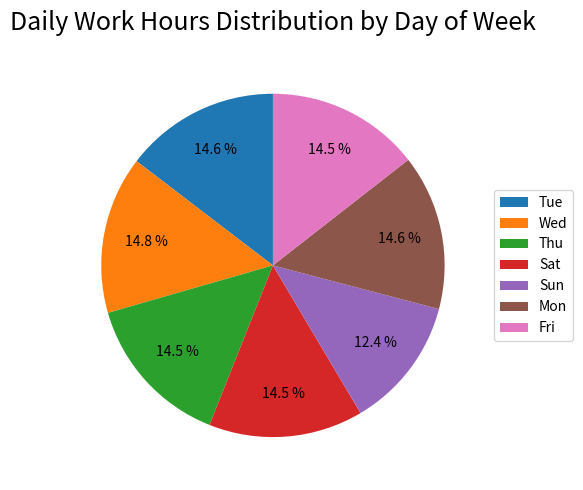

How many segments does this pie chart have?

7